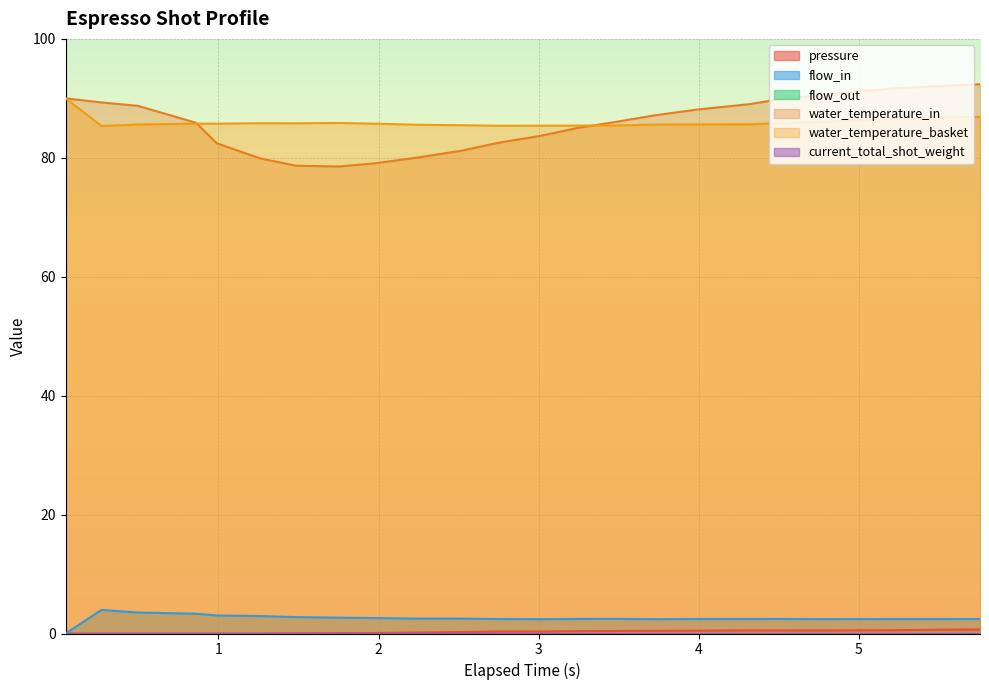

True or false: flow_in has a value of 1.1 at 13.

False